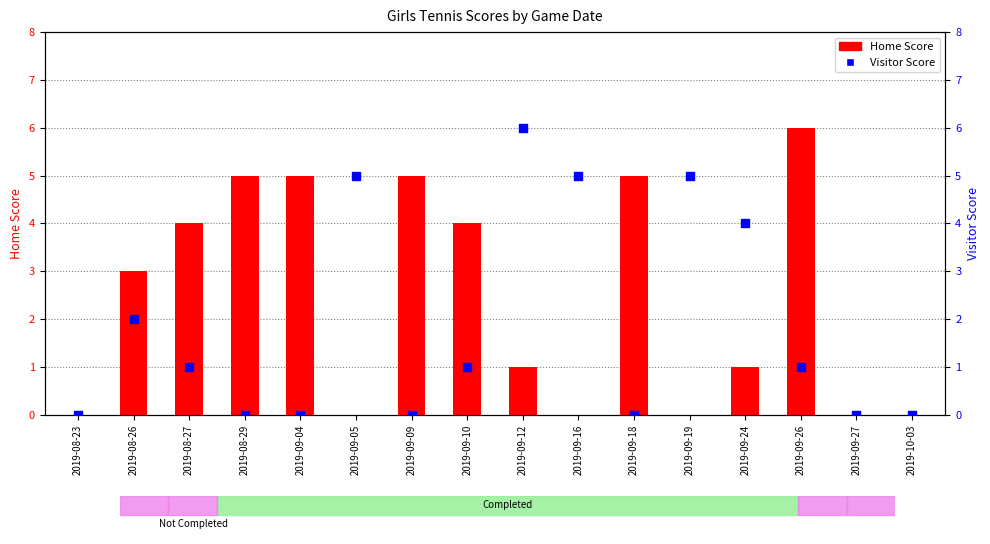

Is the value of Home Score at 2019-09-16 greater than the value of Visitor Score at 2019-09-04?

No